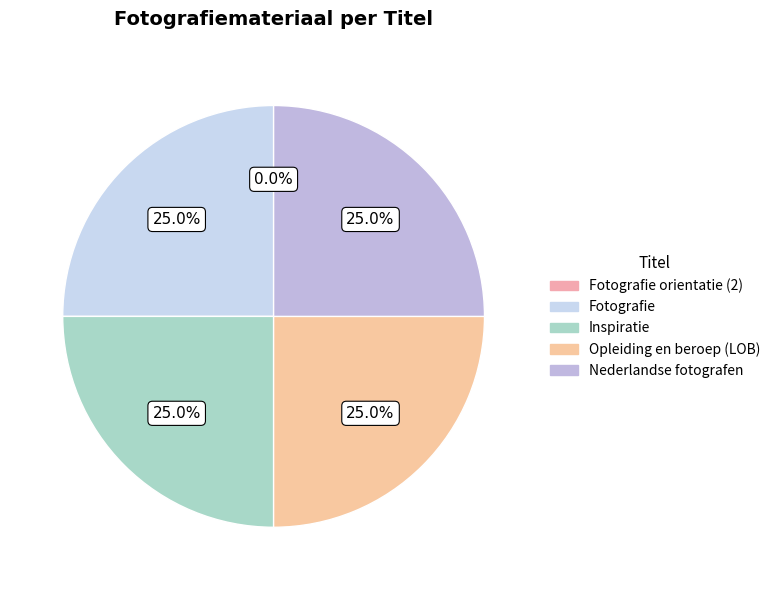

How many segments does this pie chart have?

5